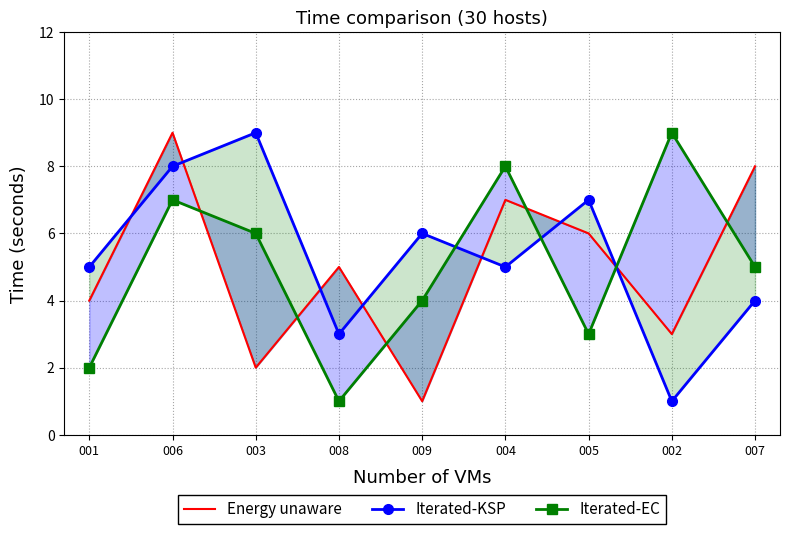

Which series has the largest total across all categories?

Iterated-KSP